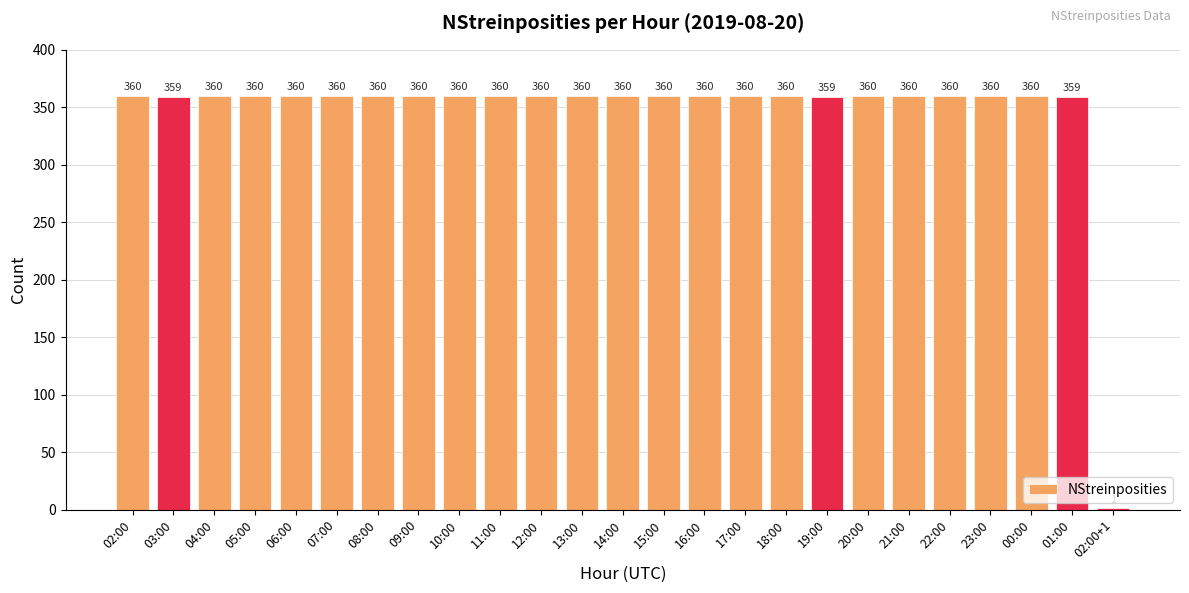

The chart shows a value of 360 at 11:00. True or false?

True